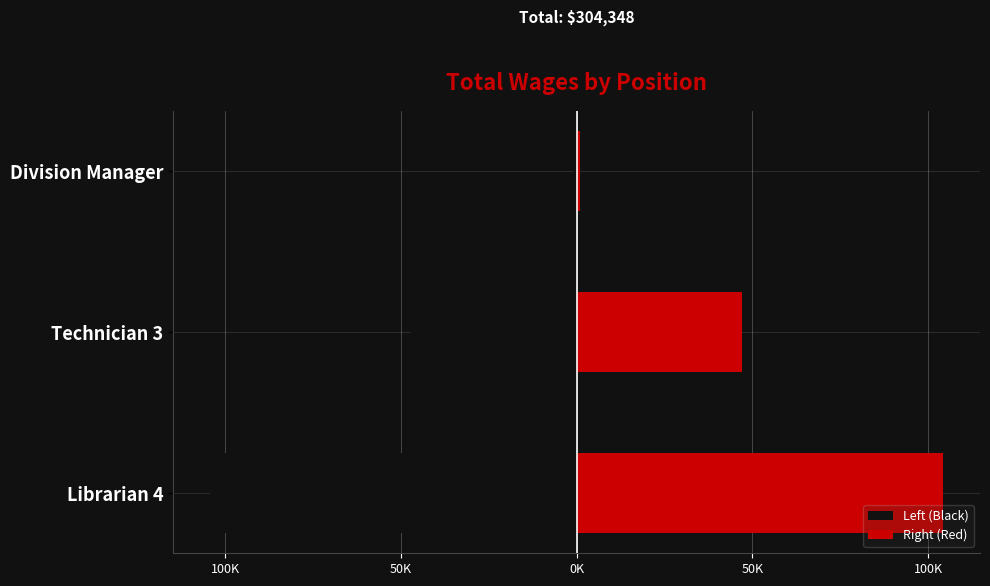

What is the value of the Left (Black) bar at the 1st from the left?

-104326